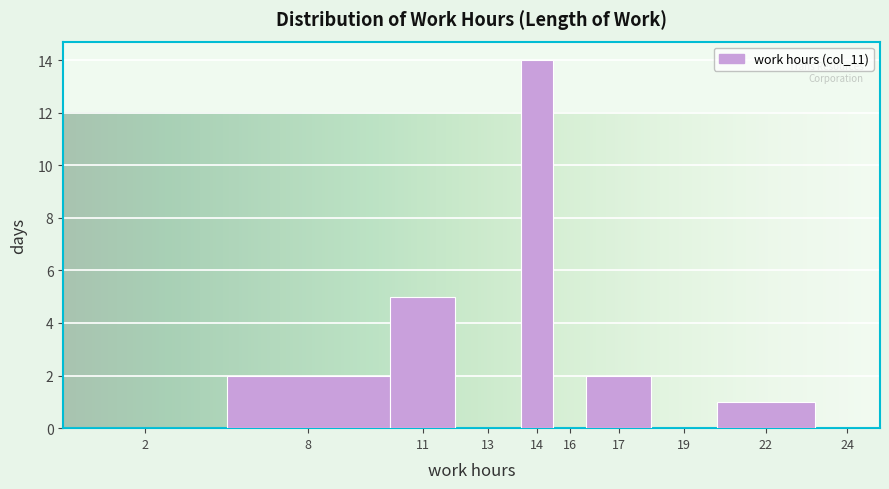

Reading left to right, extract all data points from this chart.

2=0	8=2	11=5	13=0	14=14	16=0	17=2	19=0	22=1	24=0